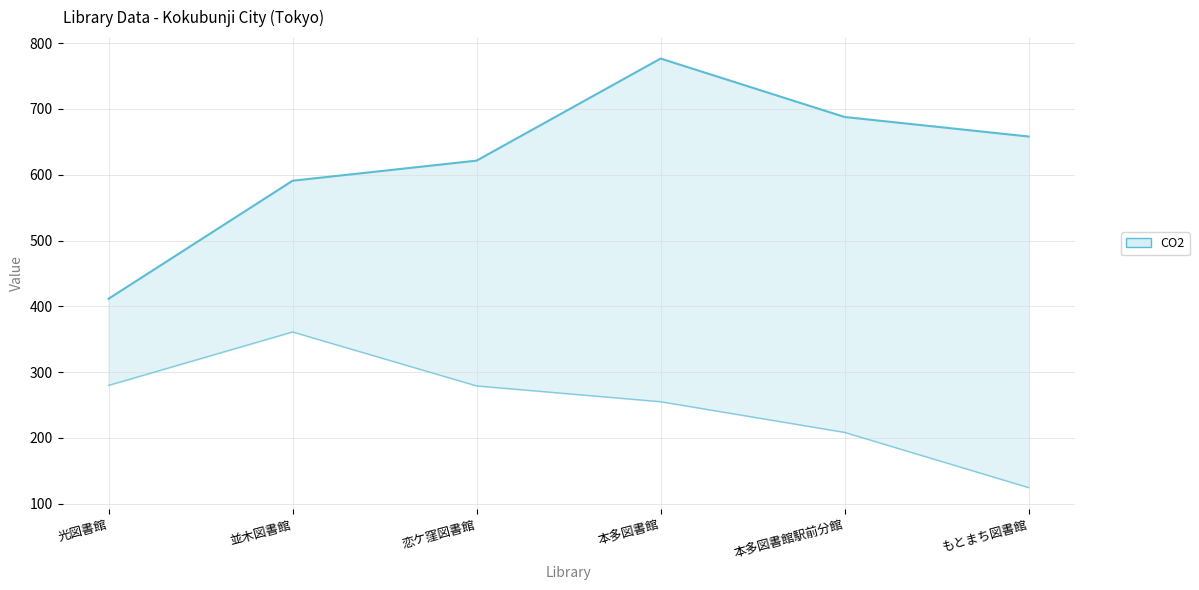

Where is upper bound nearest to the value 594?

並木図書館